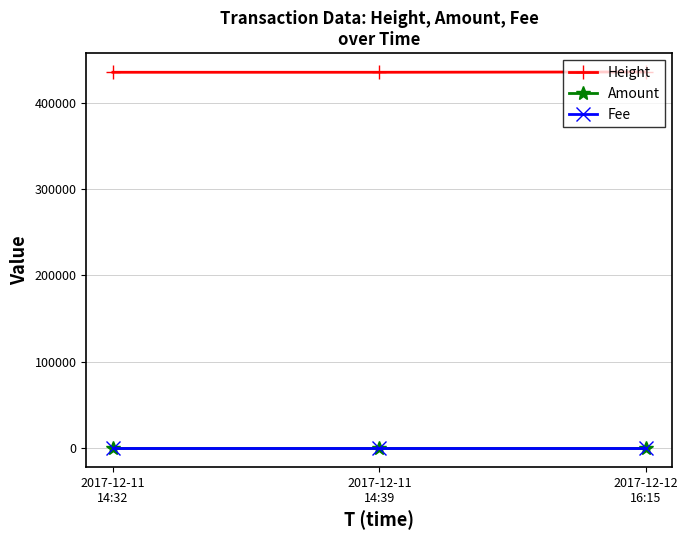

Which series has the largest range (max minus min)?

Height